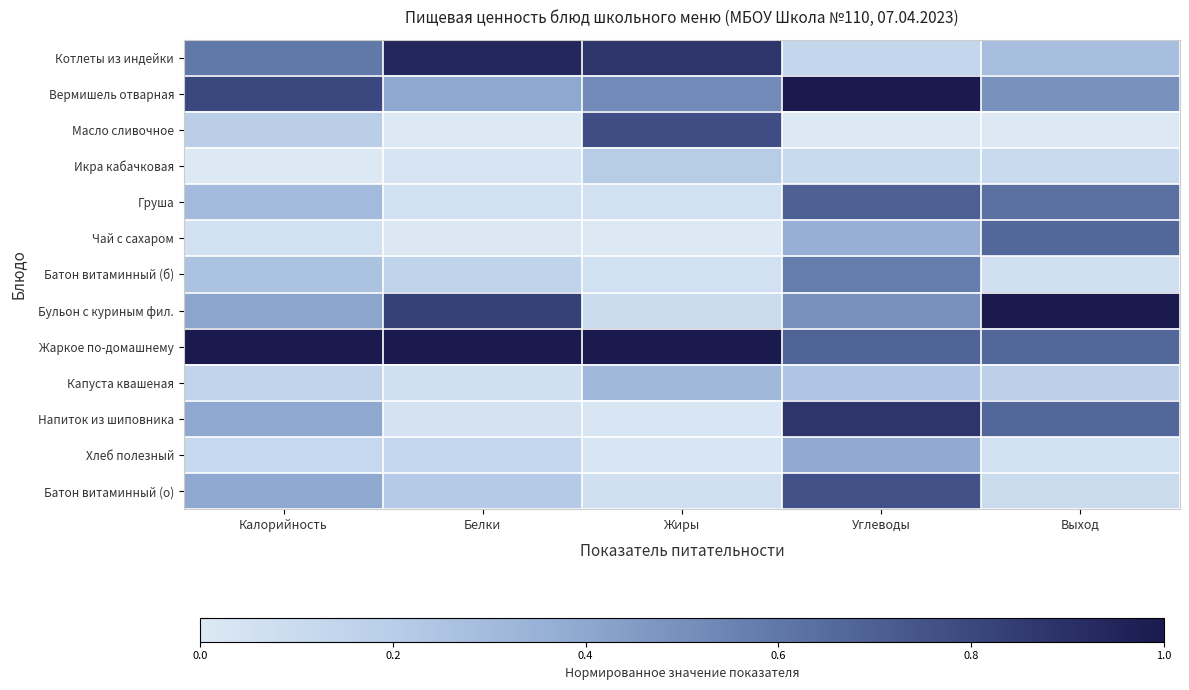

Count the number of categories in the chart.

5